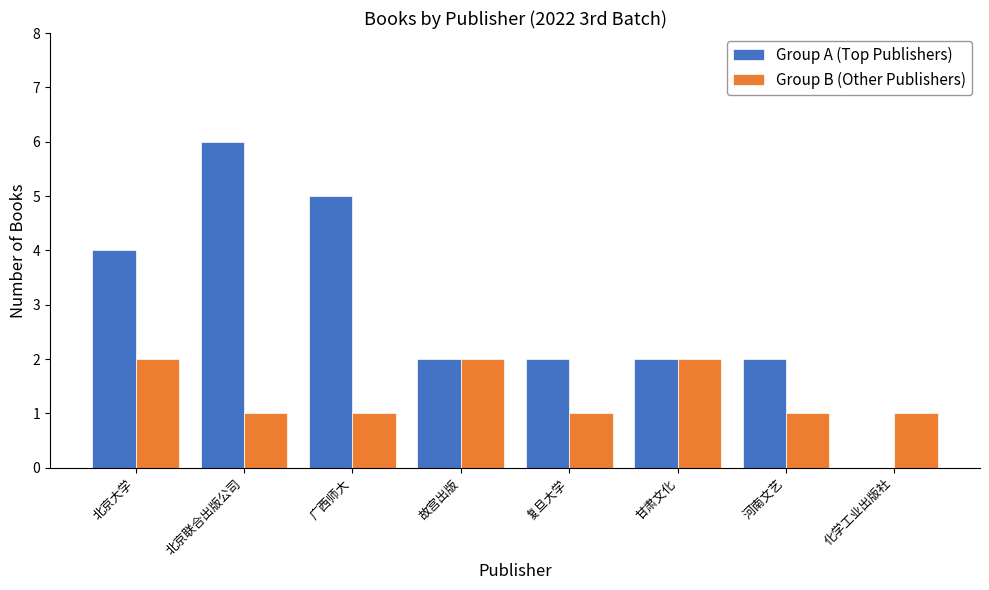

The value of Group B (Other Publishers) at 故宫出版 is 3. True or false?

False